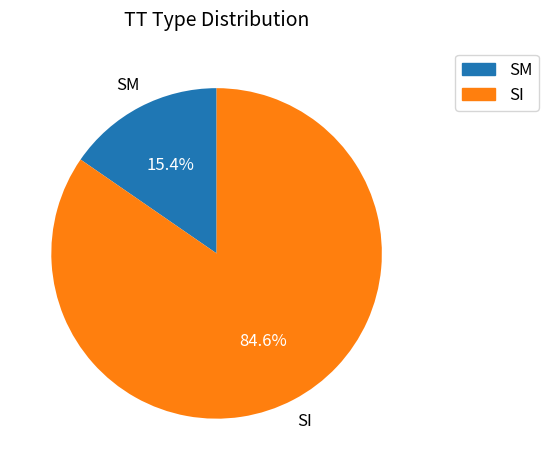

Count the number of slices in the pie.

2